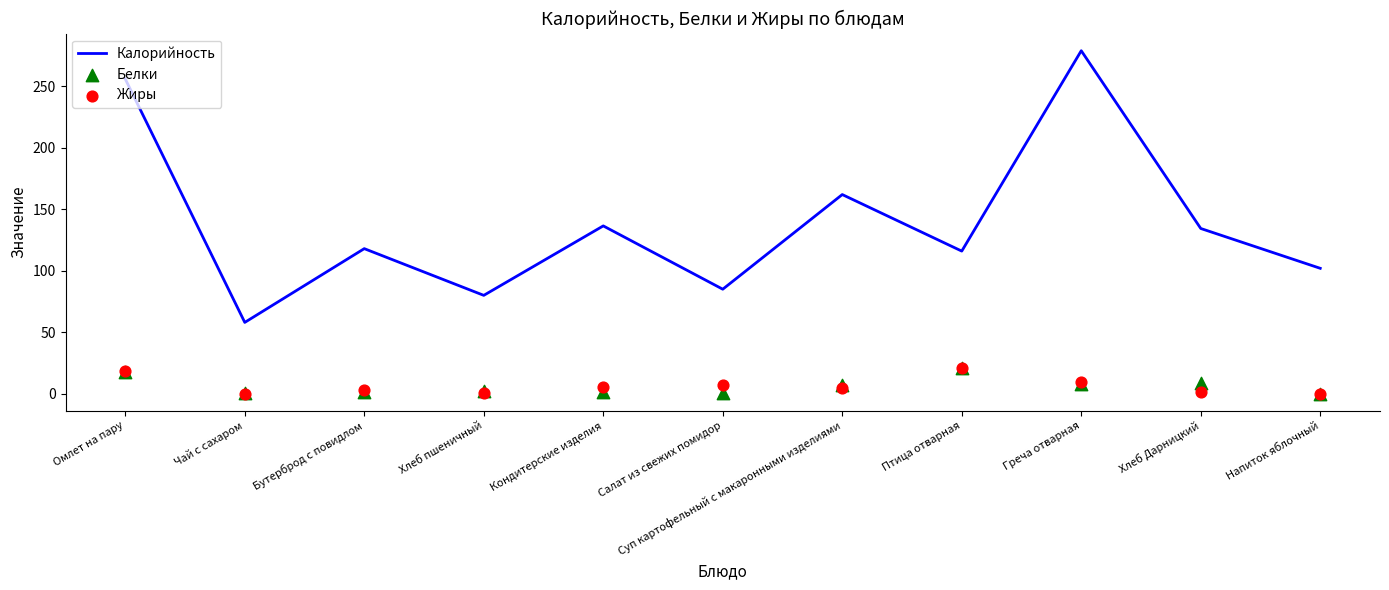

At how many categories does at least one series exceed 115?

7